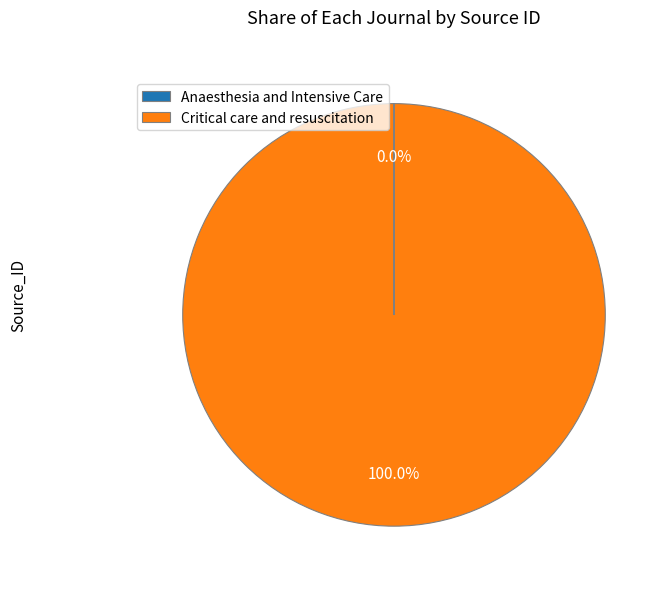

What is the majority slice?

Critical care and resuscitation